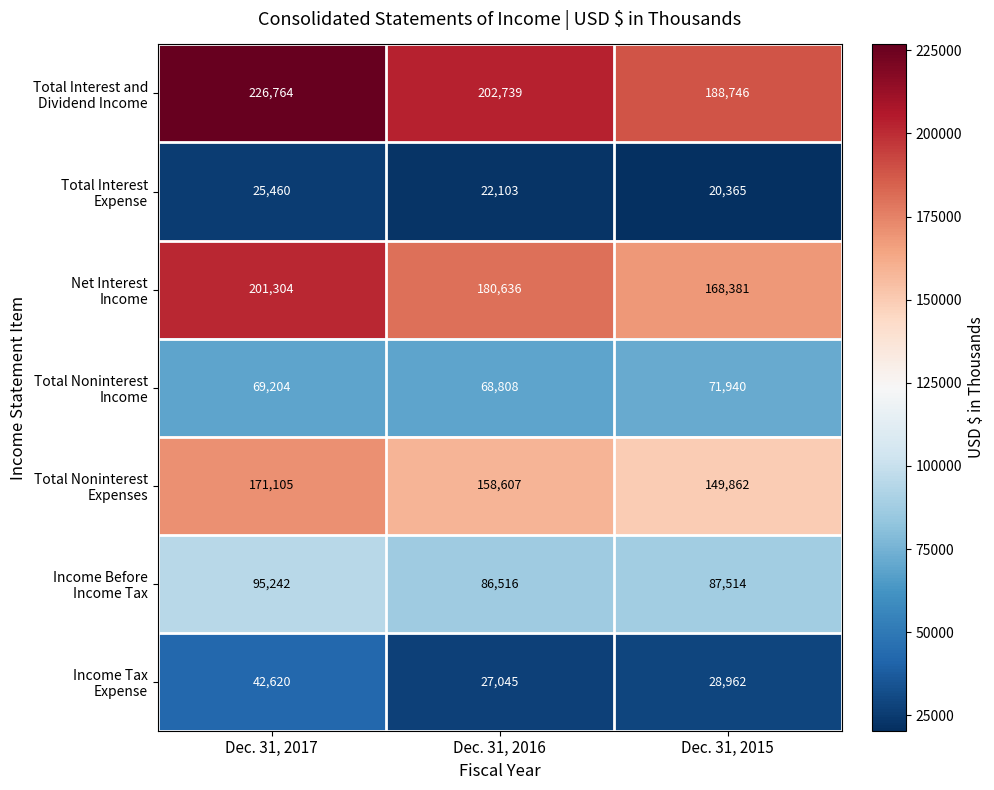

At which category is the sum across all series the highest?

Dec. 31, 2017